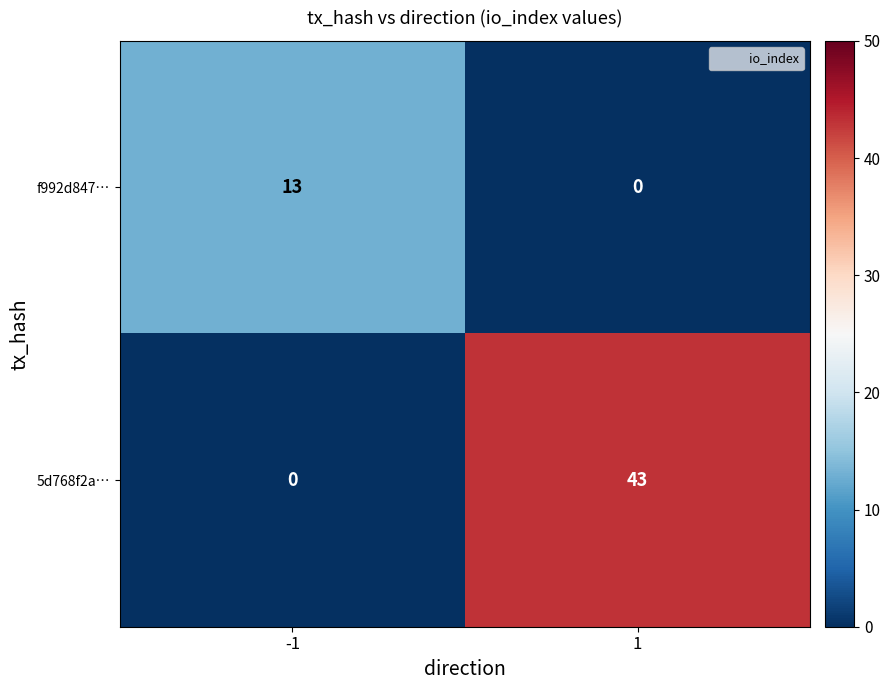

How many categories are shown in the chart?

2